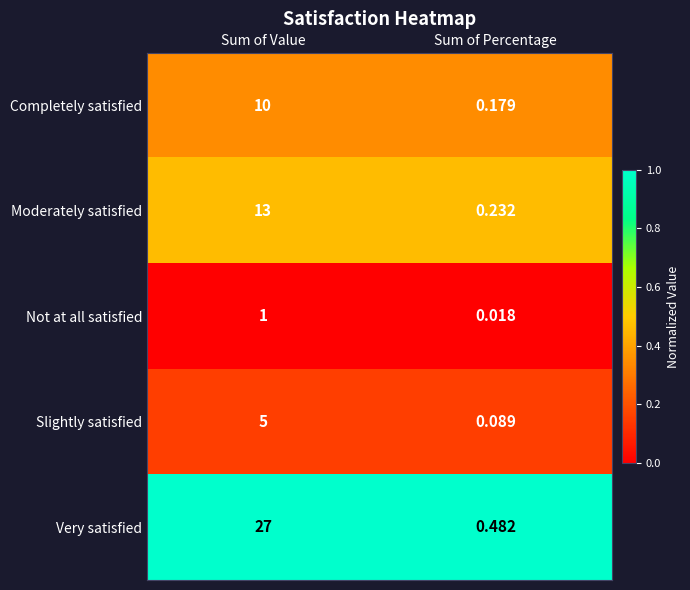

At which category does the chart reach its minimum across all series?

Sum of Percentage